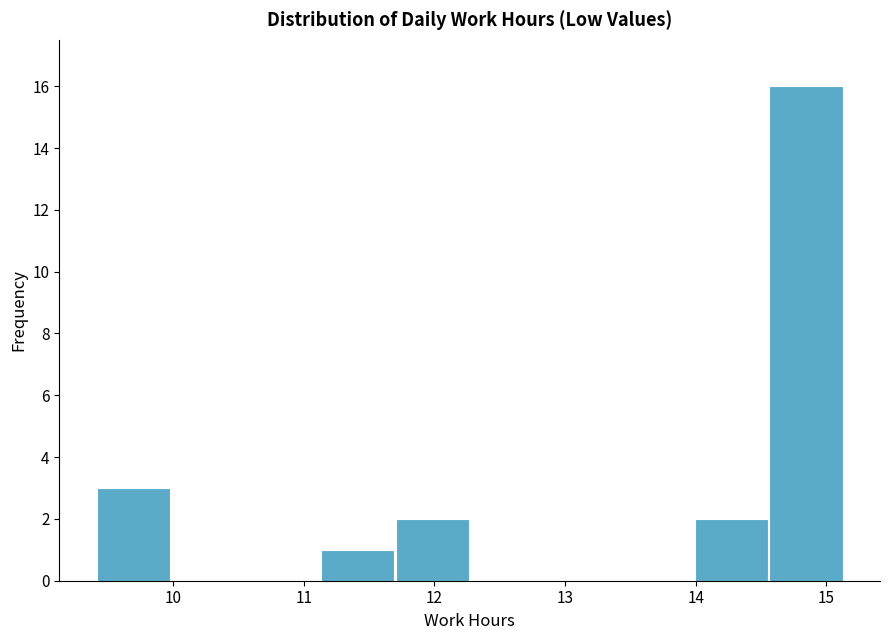

Which range on the x-axis has the tallest bar?

14.6 to 15.1